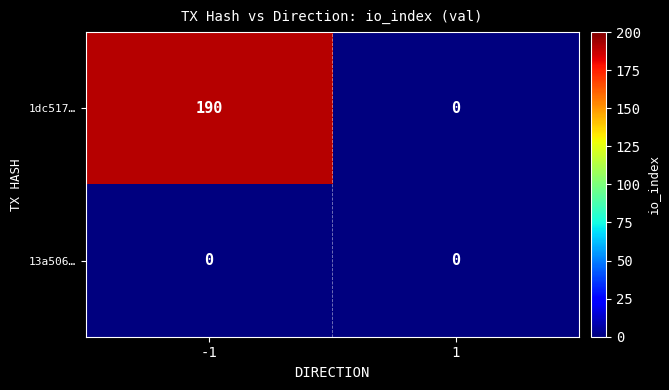

Reading left to right, what are all the values shown in this chart?

1dc517…: 190	0
13a506…: 0	0